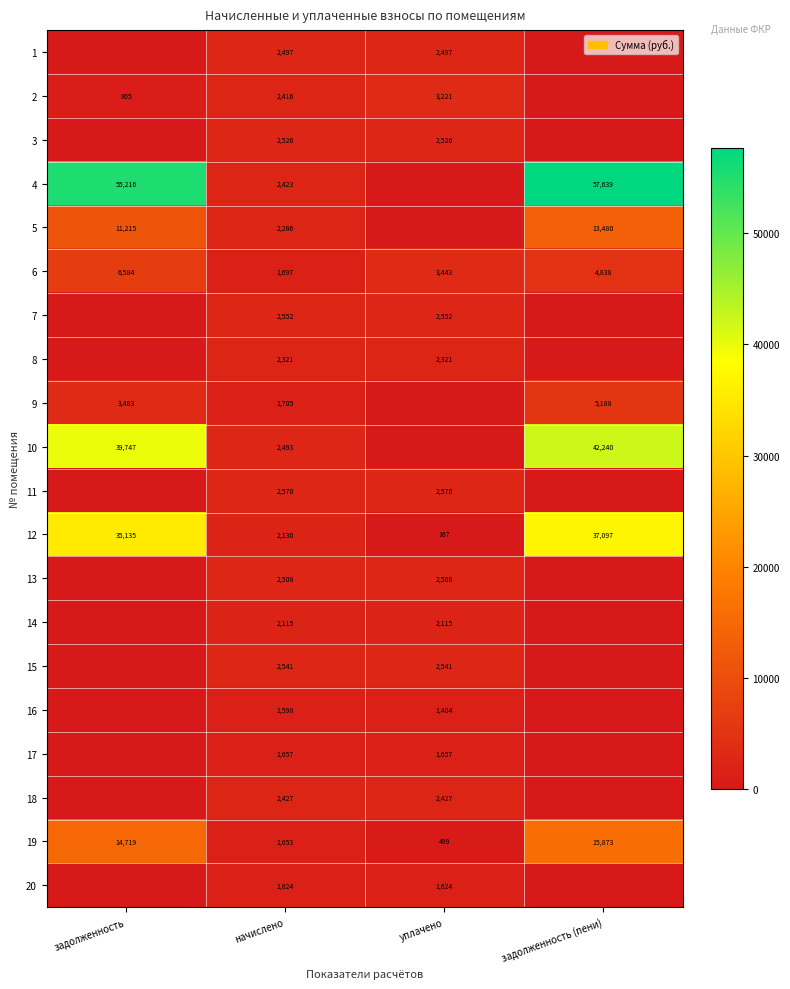

What is the difference between the maximum and minimum values in the 6 series?

4887